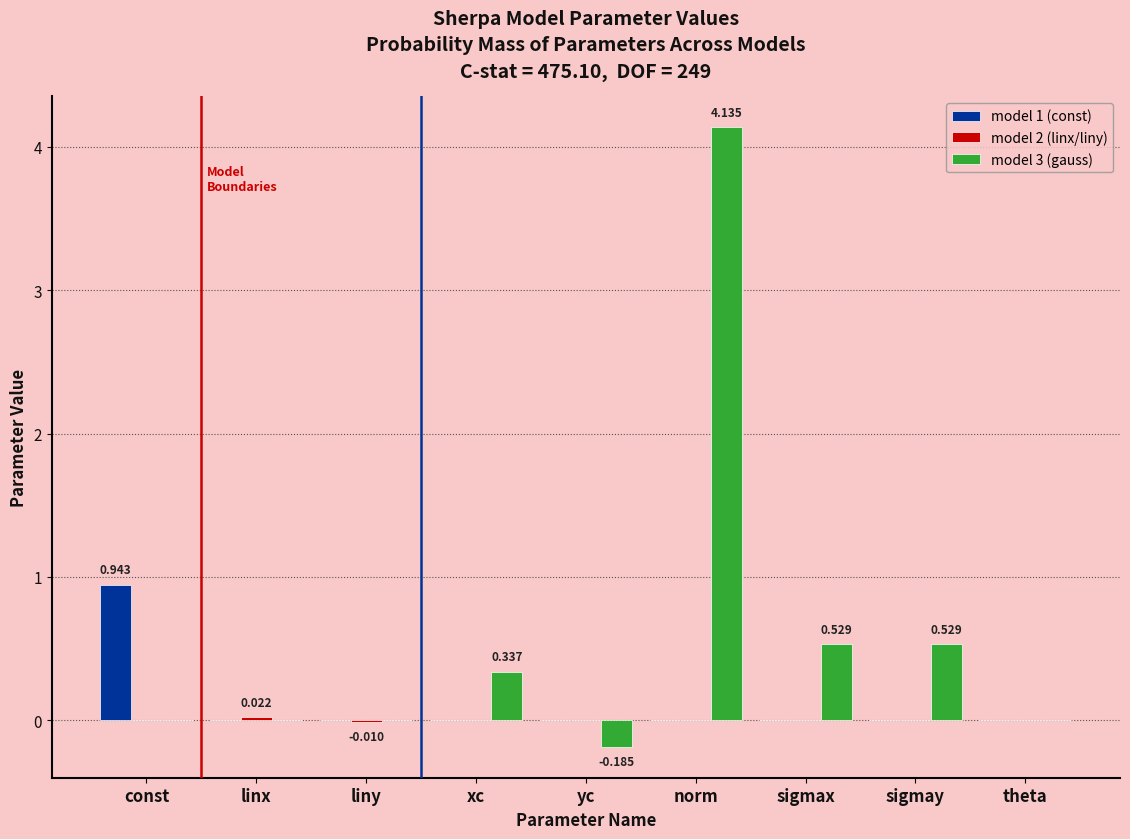

At which category is the sum across all series the highest?

norm